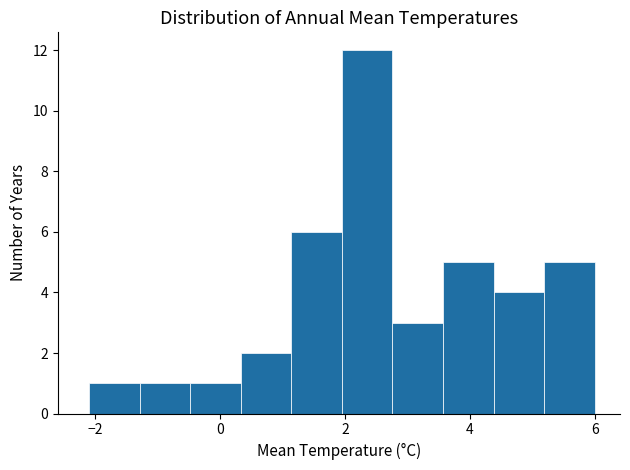

Which range on the x-axis has the tallest bar?

2.0 to 2.8